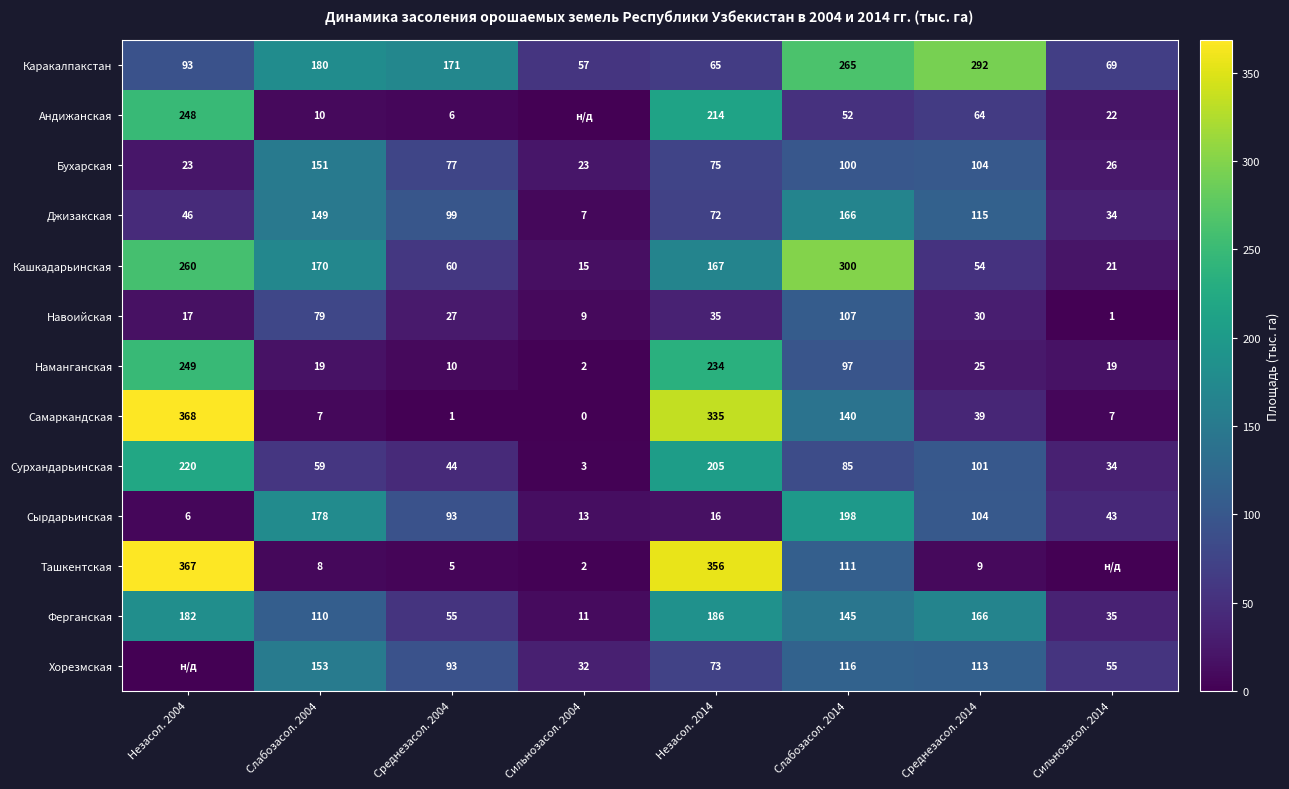

List the labels in order of Джизакская value, largest first.

Слабозасол. 2014, Слабозасол. 2004, Среднезасол. 2014, Среднезасол. 2004, Незасол. 2014, Незасол. 2004, Сильнозасол. 2014, Сильнозасол. 2004